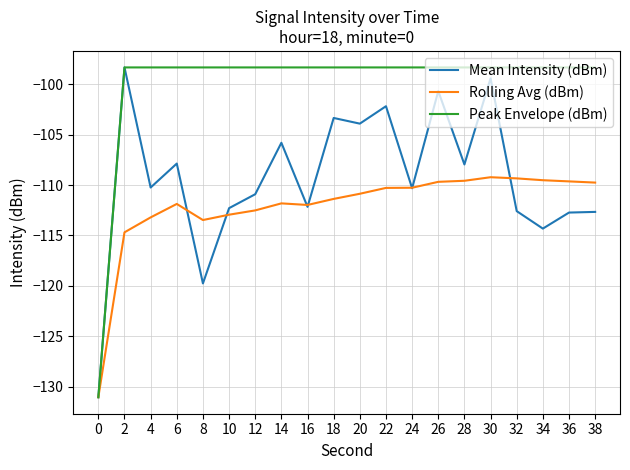

Is it true that Rolling Avg (dBm) equals -162.7 at 8?

False